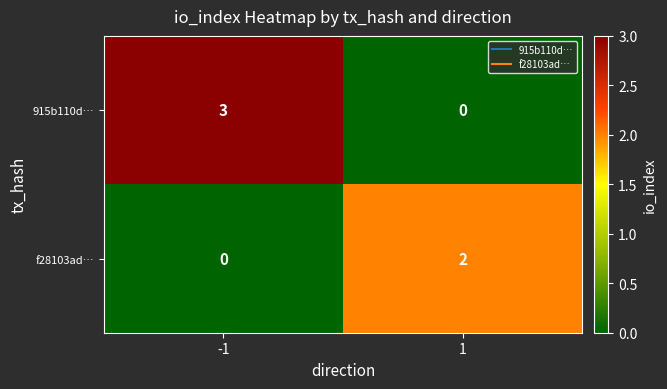

What is the sum of all 915b110d… values?

3